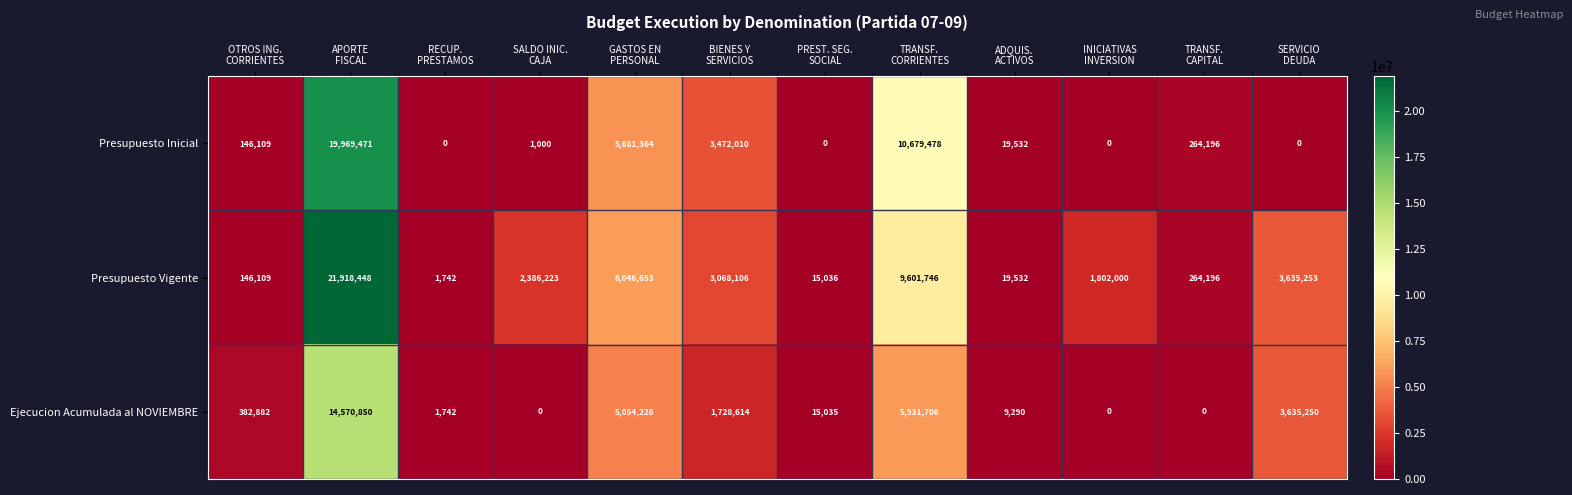

What is the greatest value displayed?

21918448